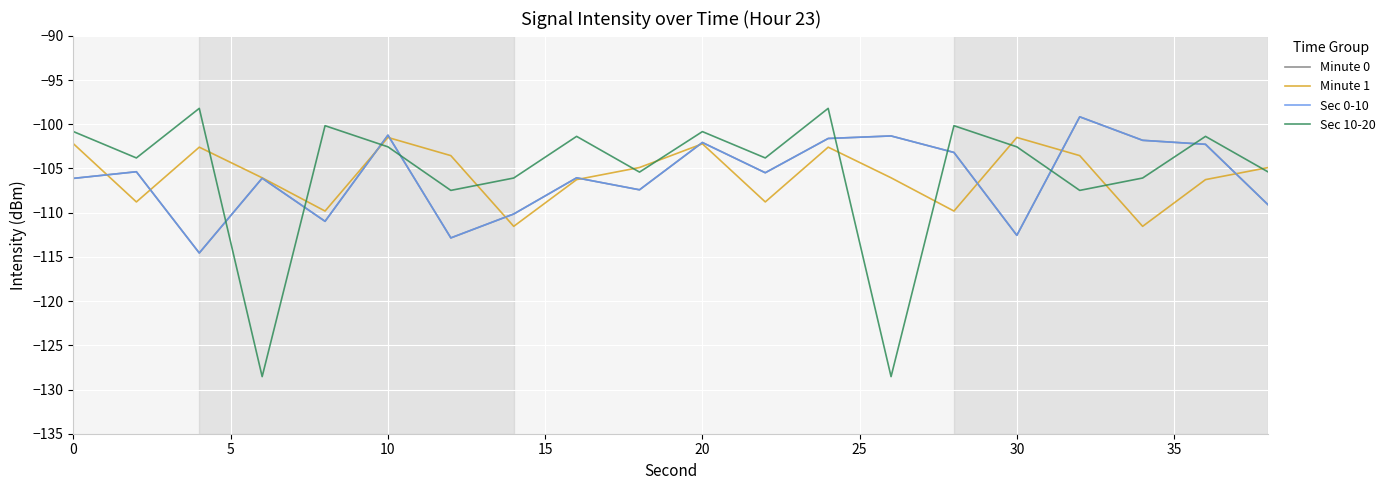

What is the value of the Sec 0-10 point at the 10th from the left?

-107.4